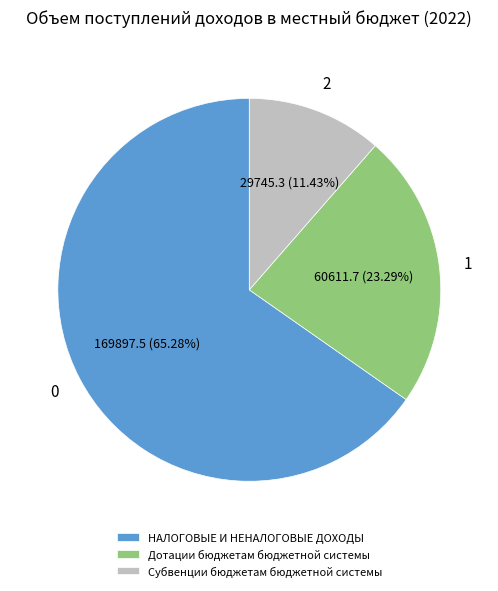

How many segments does this pie chart have?

3